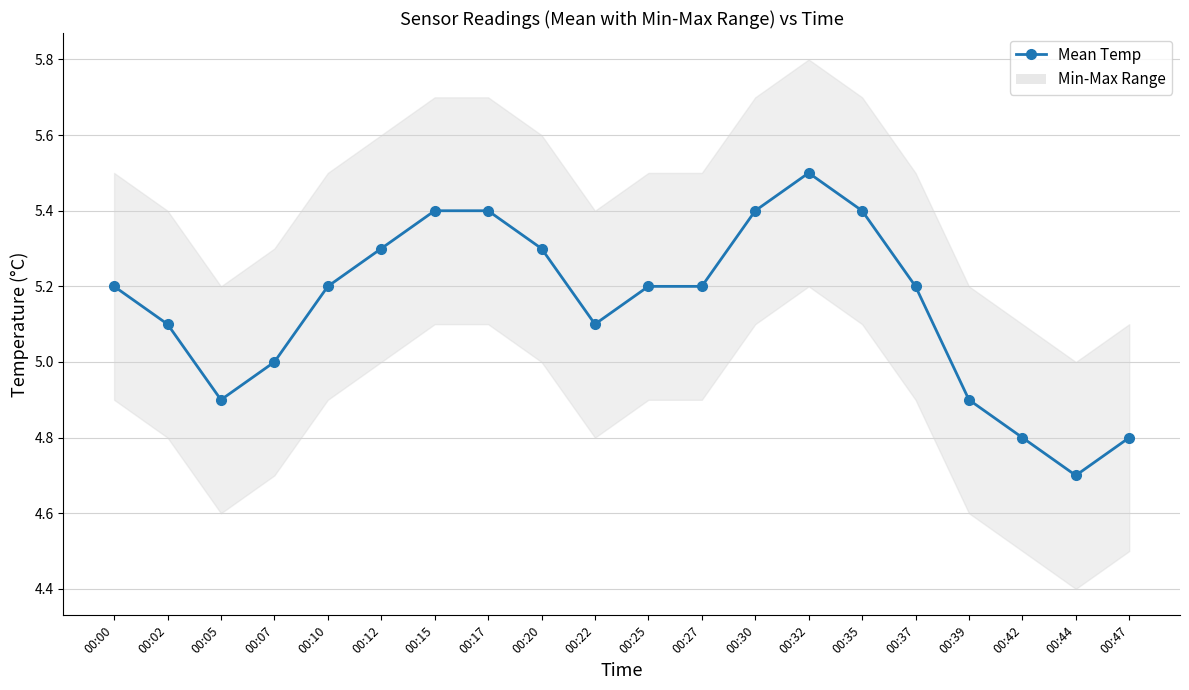

Between 00:42 and 00:27, which is larger?

00:27